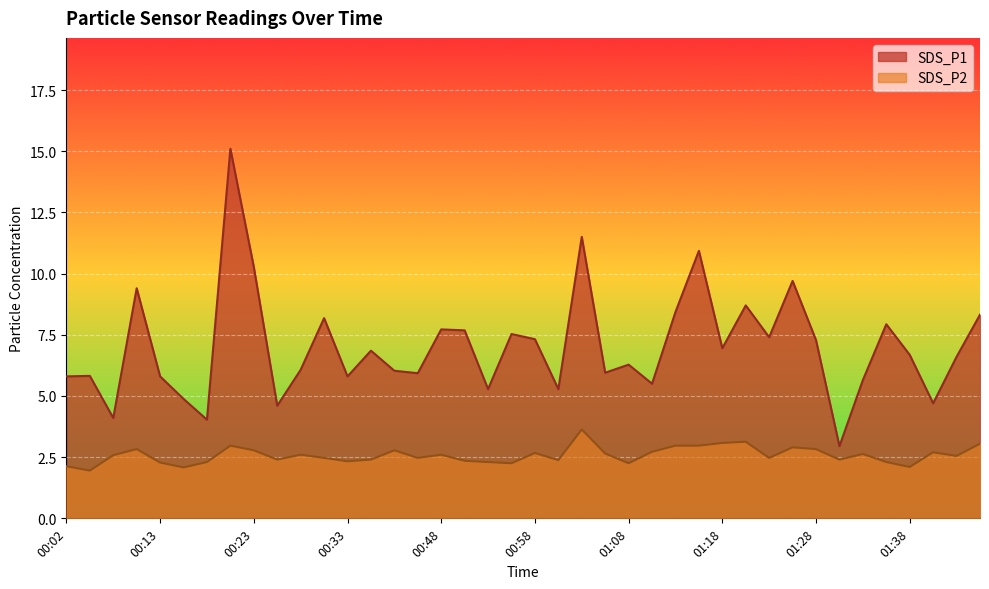

The SDS_P1 series shows 6.8 at 00:07. True or false?

False